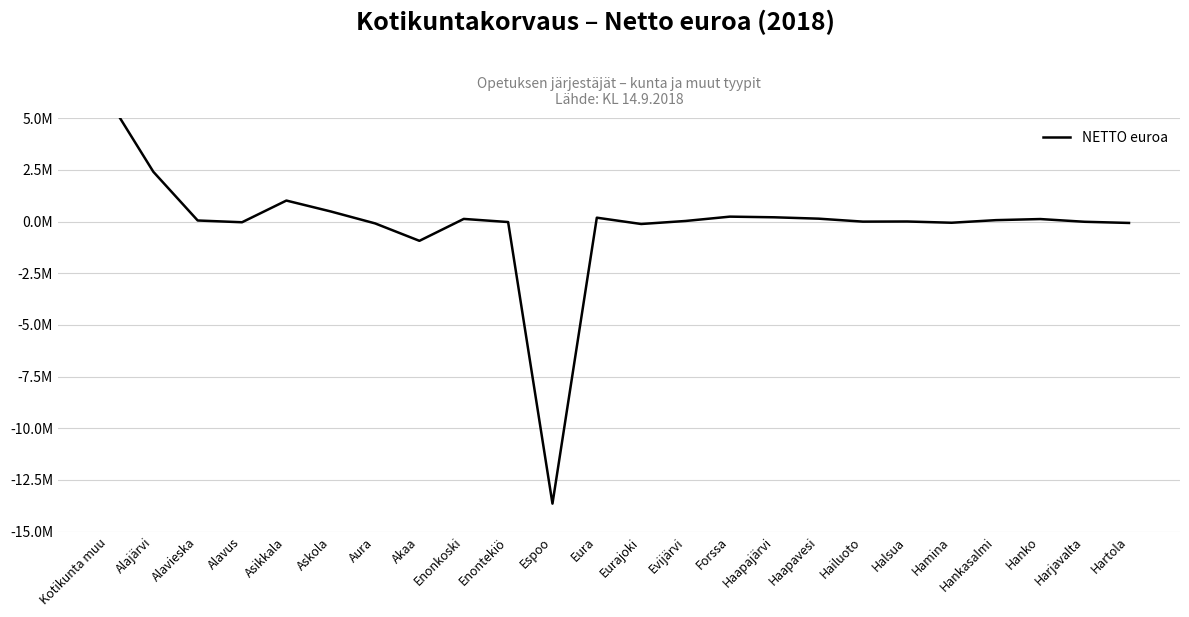

How many values are above zero?

14